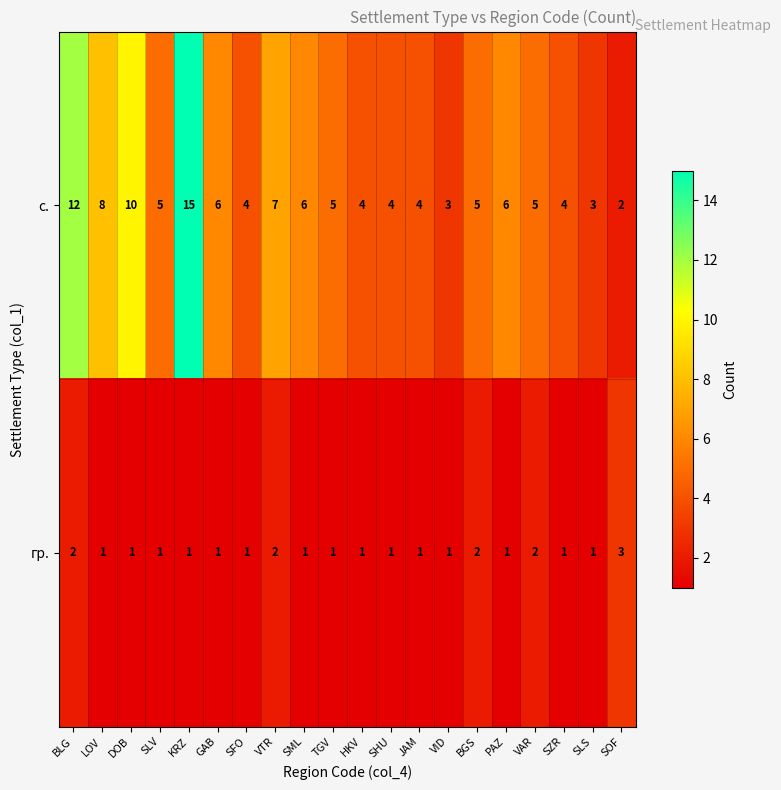

What is the smallest value displayed?

1